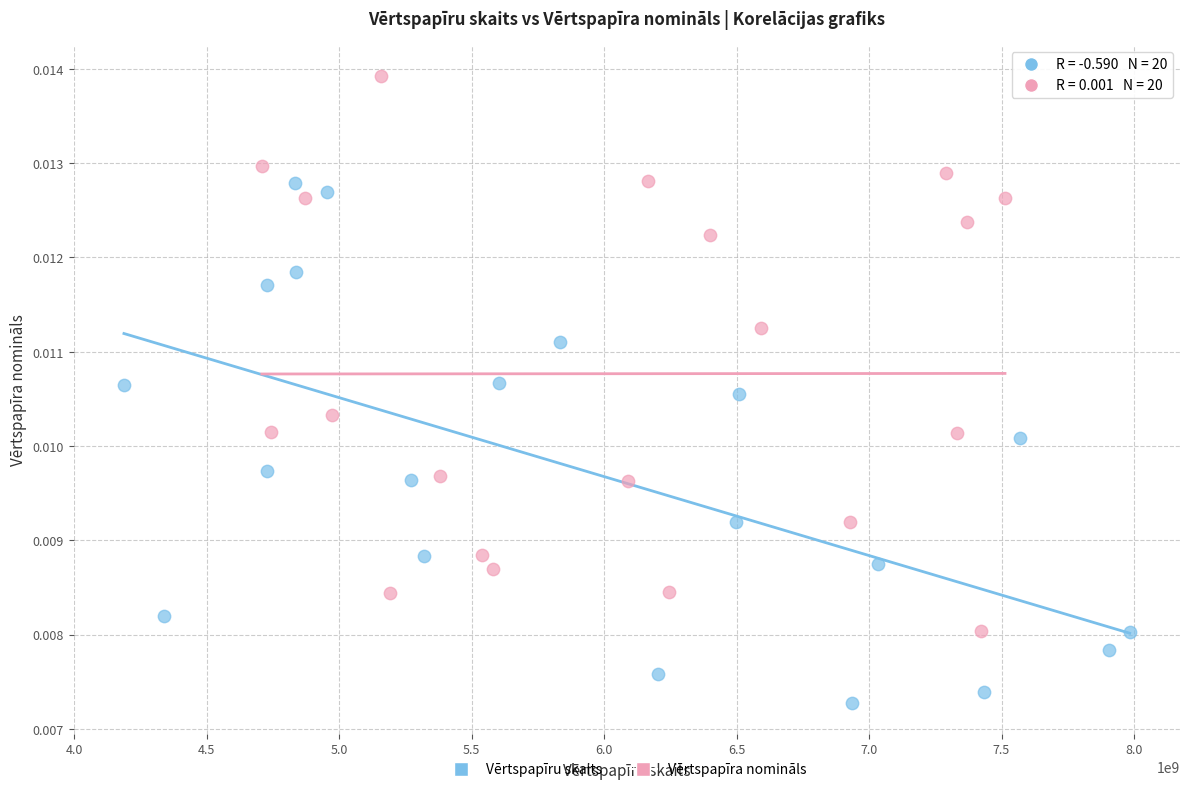

Which series reaches the maximum Y coordinate?

Vērtspapīra nomināls